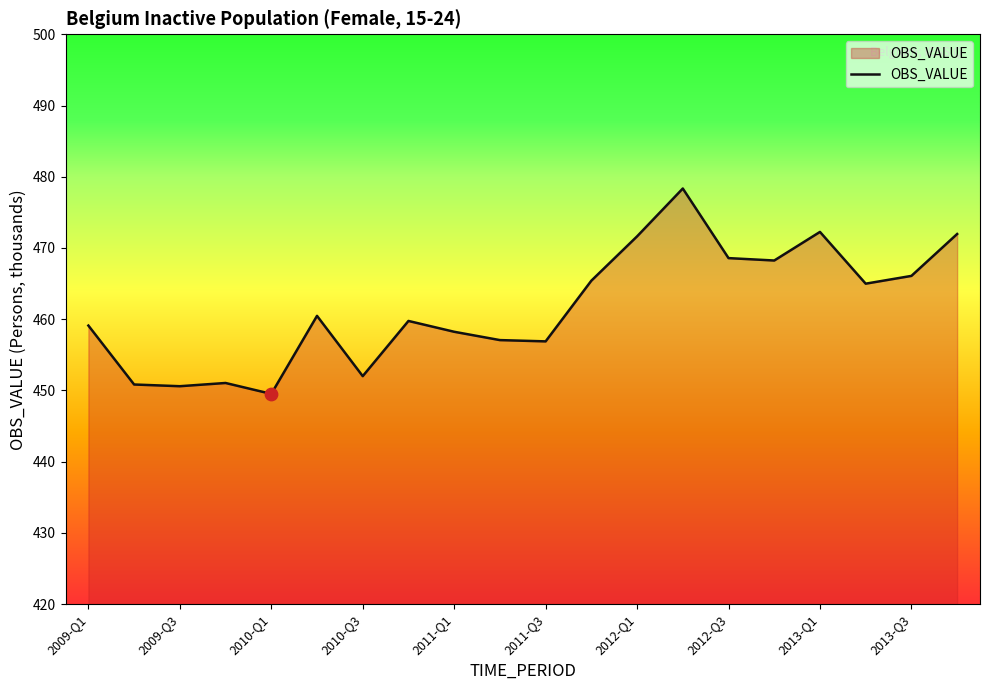

What is the difference between the maximum and minimum values?

28.8